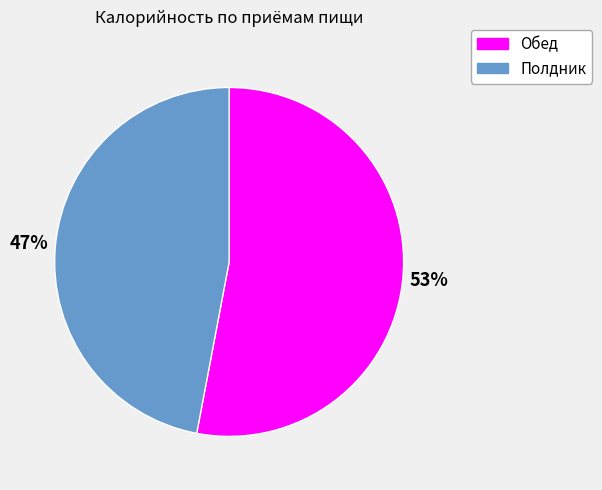

Is there a majority slice in this chart?

Yes